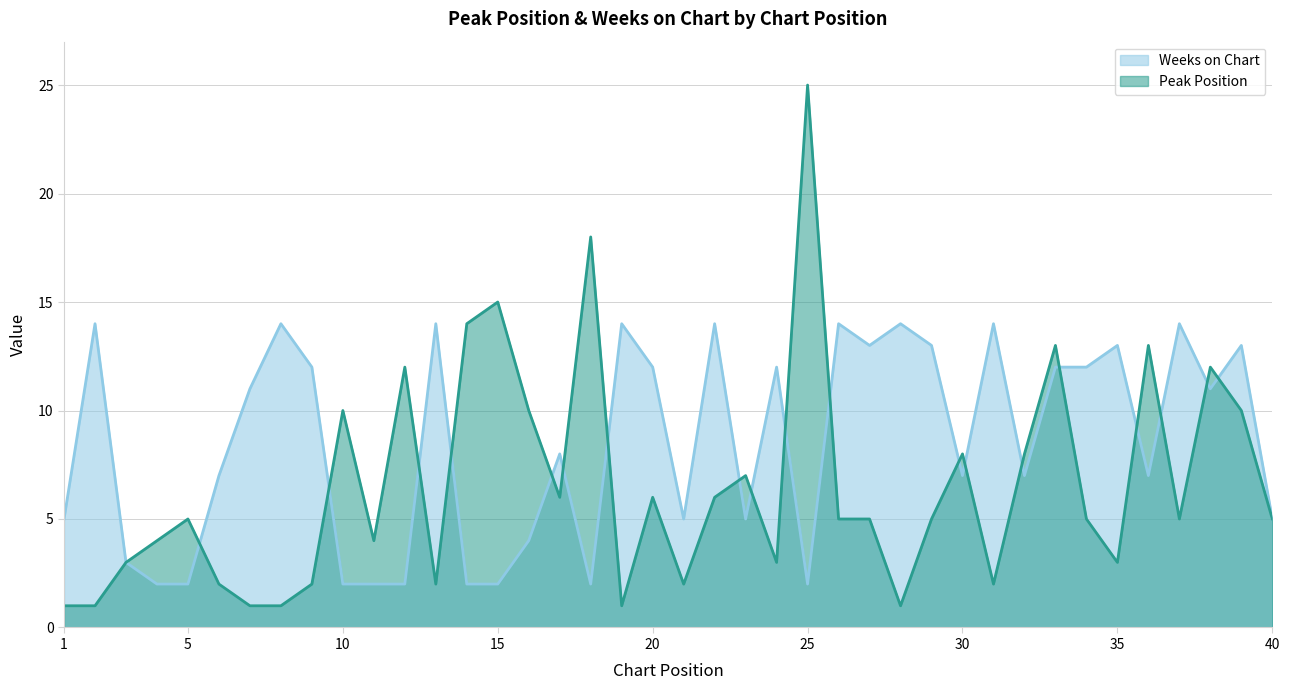

Reading right to left, transcribe all the data shown in this chart.

Peak Position: 40=5	39=10	38=12	37=5	36=13	35=3	34=5	33=13	32=8	31=2	30=8	29=5	28=1	27=5	26=5	25=25	24=3	23=7	22=6	21=2	20=6	19=1	18=18	17=6	16=10	15=15	14=14	13=2	12=12	11=4	10=10	9=2	8=1	7=1	6=2	5=5	4=4	3=3	2=1	1=1
Weeks on Chart: 40=5	39=13	38=11	37=14	36=7	35=13	34=12	33=12	32=7	31=14	30=7	29=13	28=14	27=13	26=14	25=2	24=12	23=5	22=14	21=5	20=12	19=14	18=2	17=8	16=4	15=2	14=2	13=14	12=2	11=2	10=2	9=12	8=14	7=11	6=7	5=2	4=2	3=3	2=14	1=5